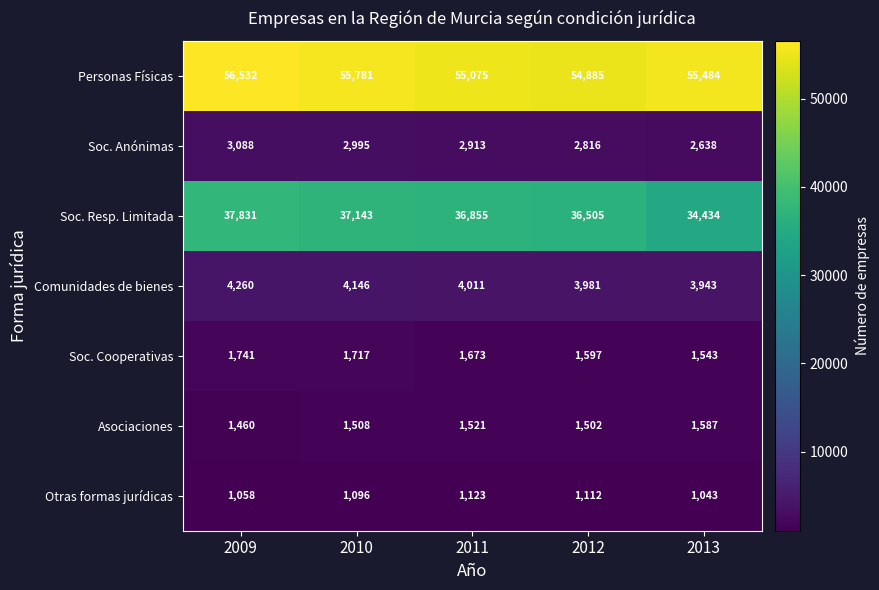

At which category is the sum across all series the highest?

2009